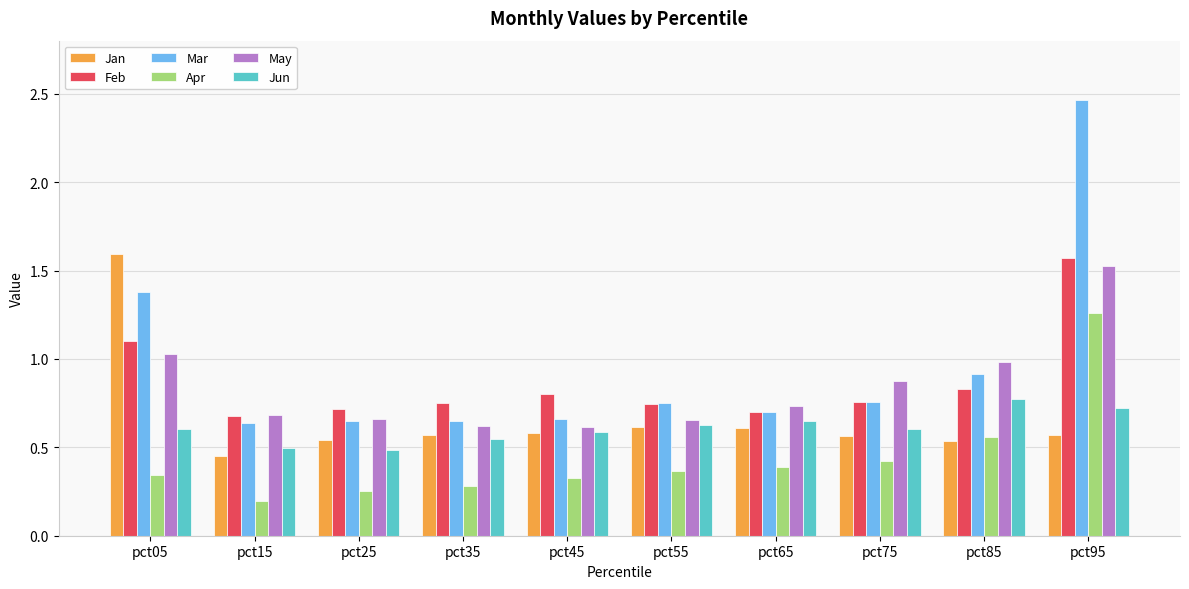

At which category is the sum across all series the highest?

pct95